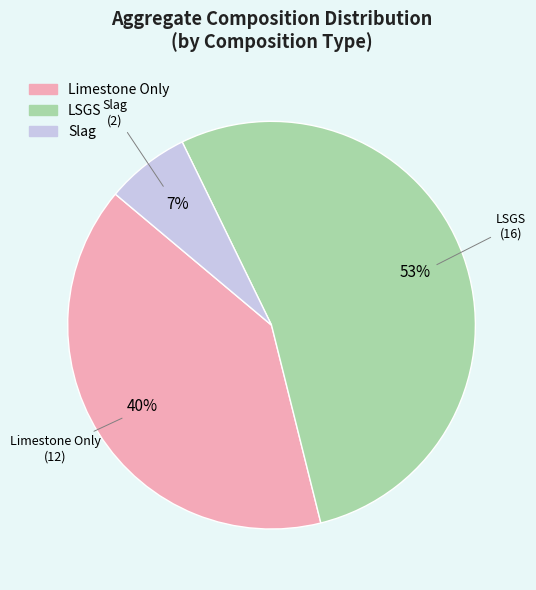

Is there any slice that represents more than half of the pie?

Yes